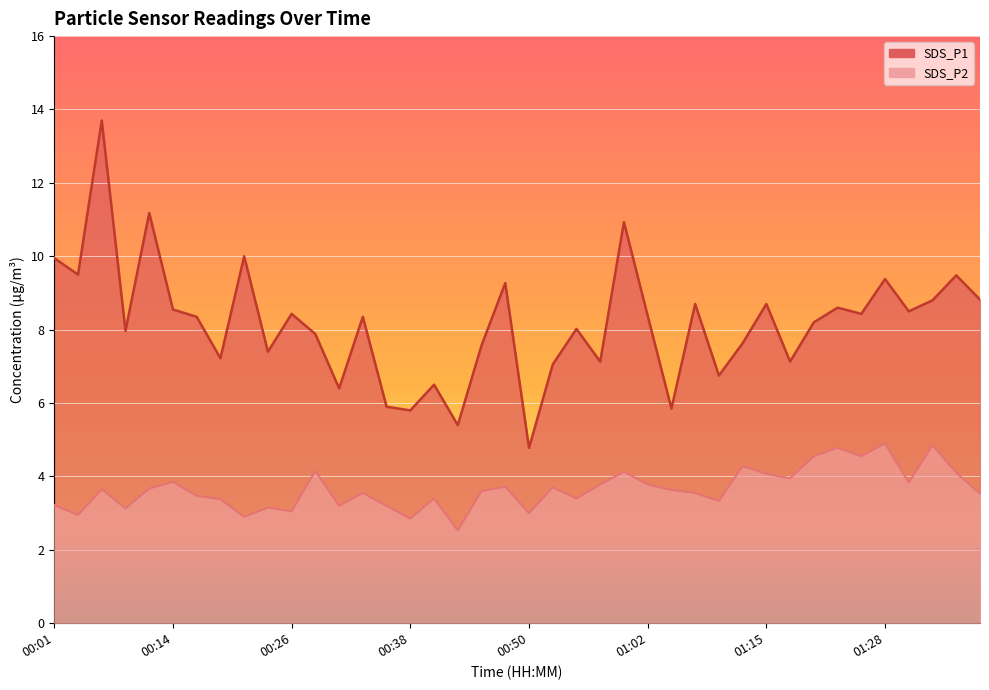

What is the spread (max minus min) of values at 01:07?

5.1